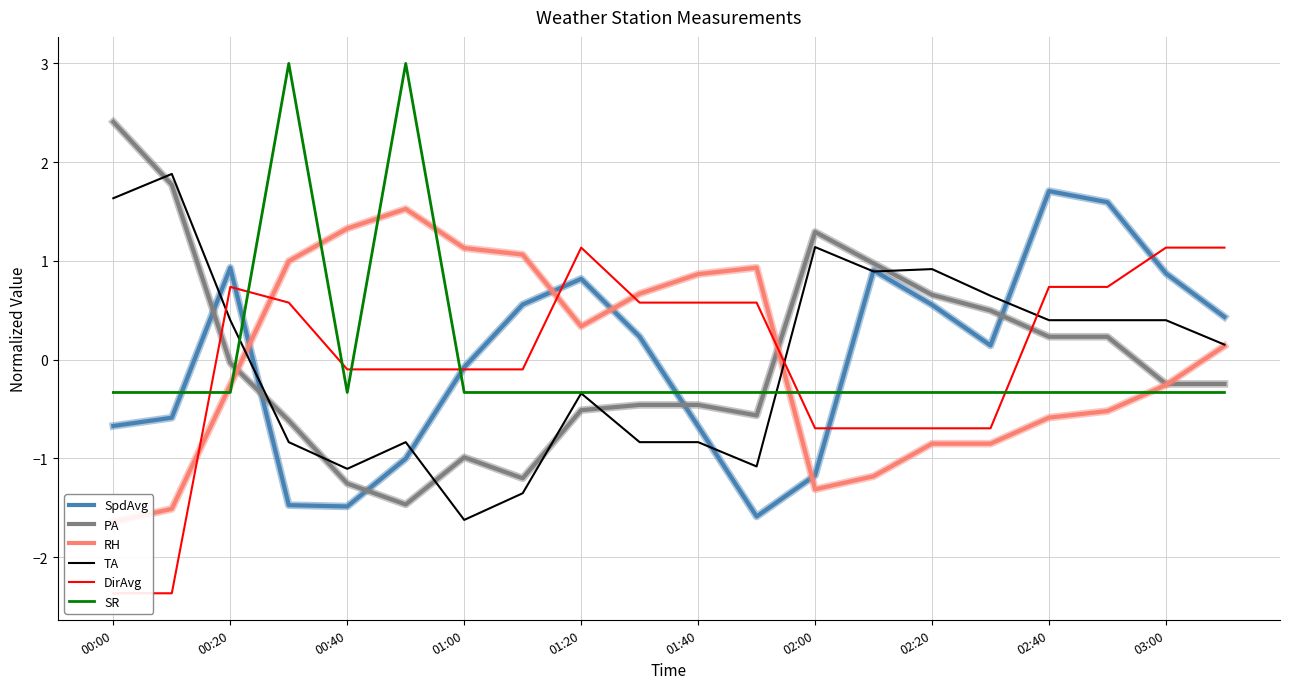

Which series ends up on top after the final intersection of RH and PA?

RH